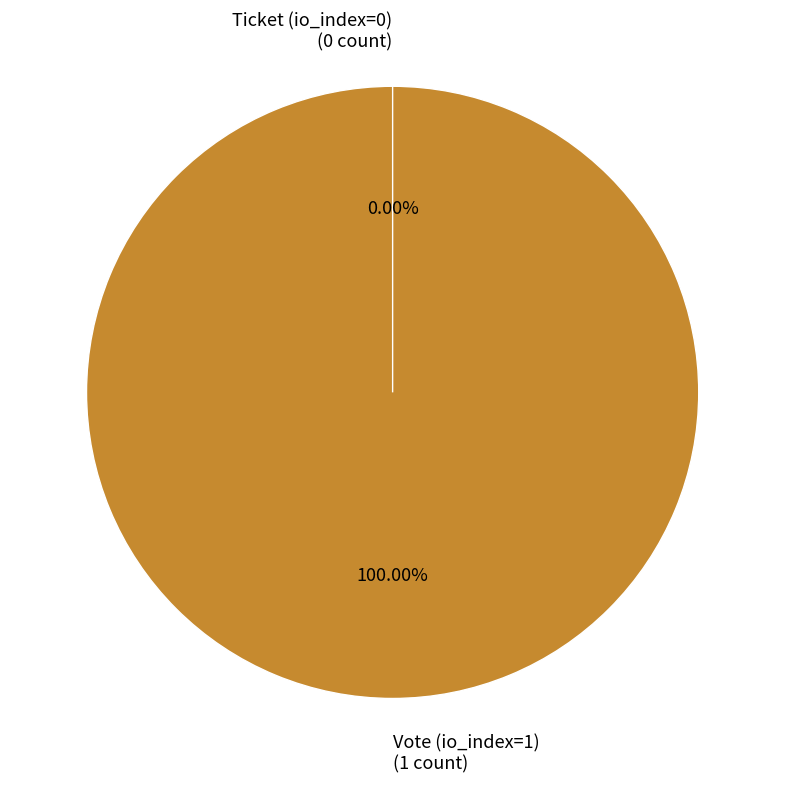

True or false: Ticket (io_index=0) accounts for 0% of the total.

True